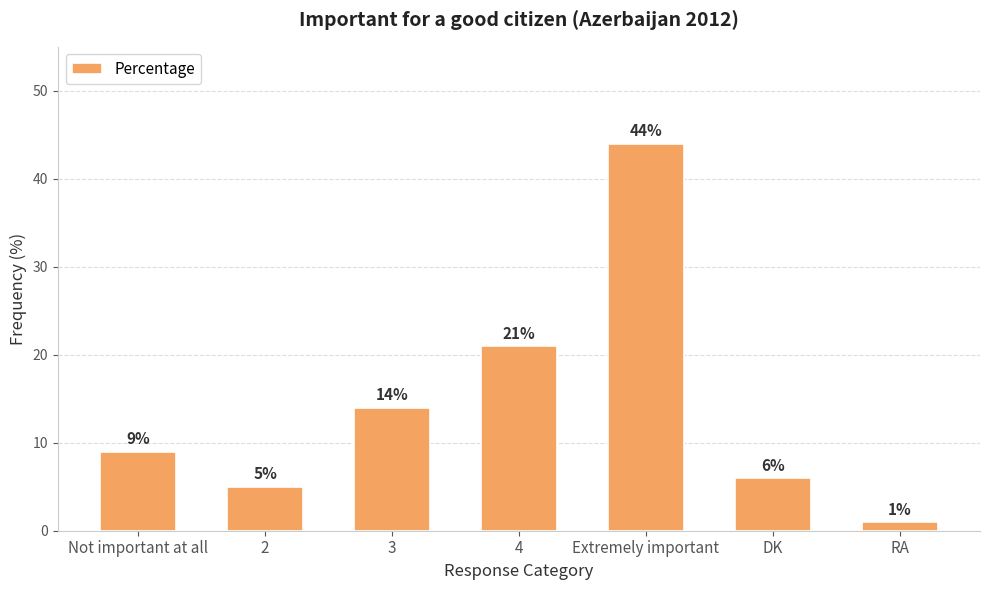

What is the maximum value shown in the chart?

44